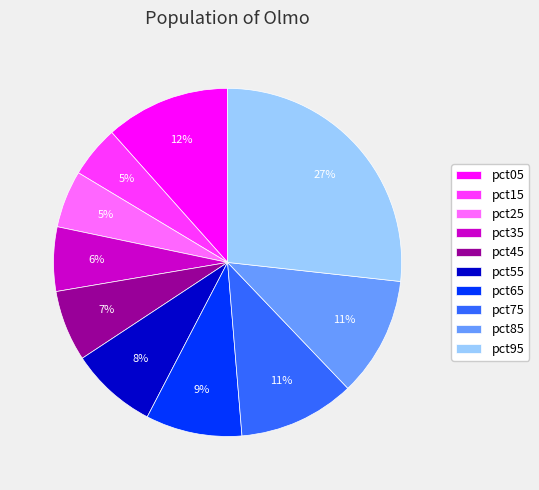

Which category has the biggest portion of the pie?

pct95